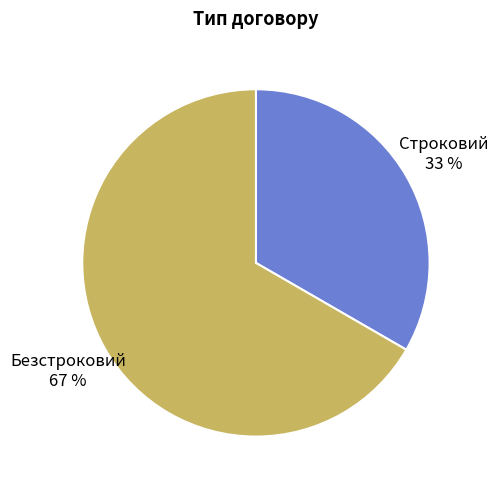

Which slice is the largest?

Безстроковий